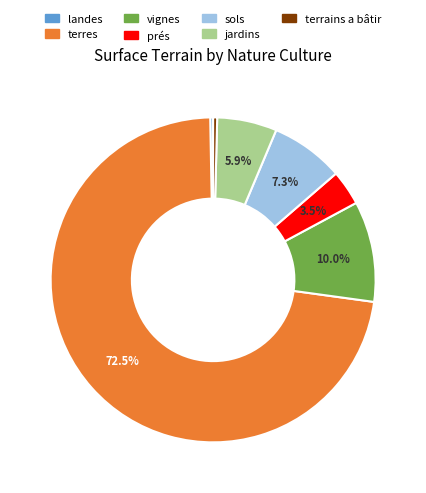

Combined, what portion of the pie is vignes and sols?

17.3%